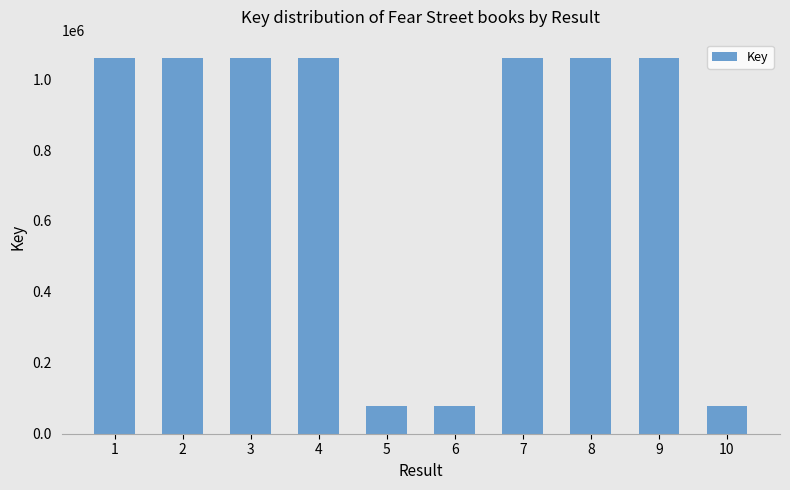

What is the ratio of the value at 6 to the value at 2?

0.1